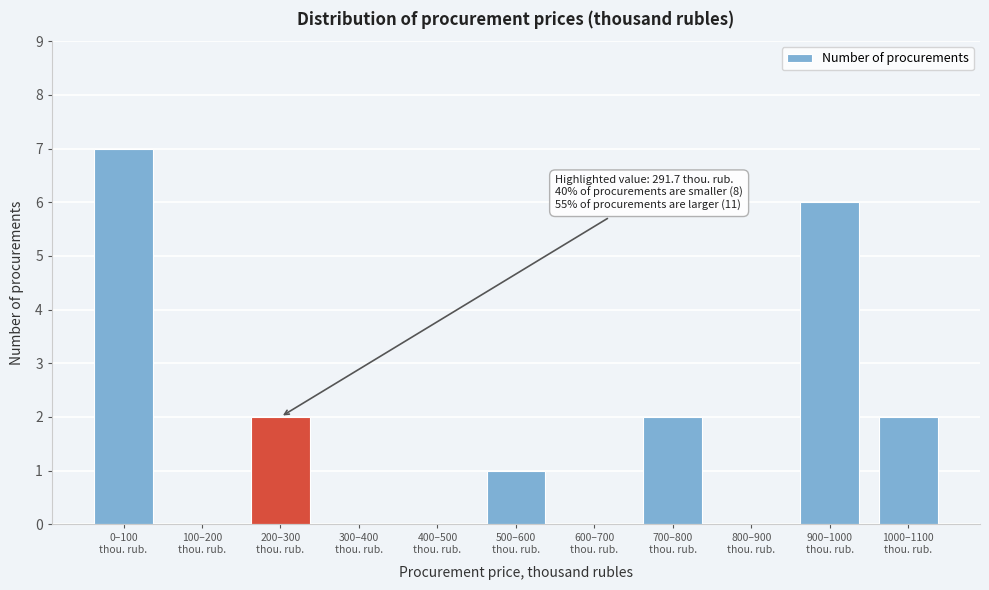

What is the sum of all values?

20